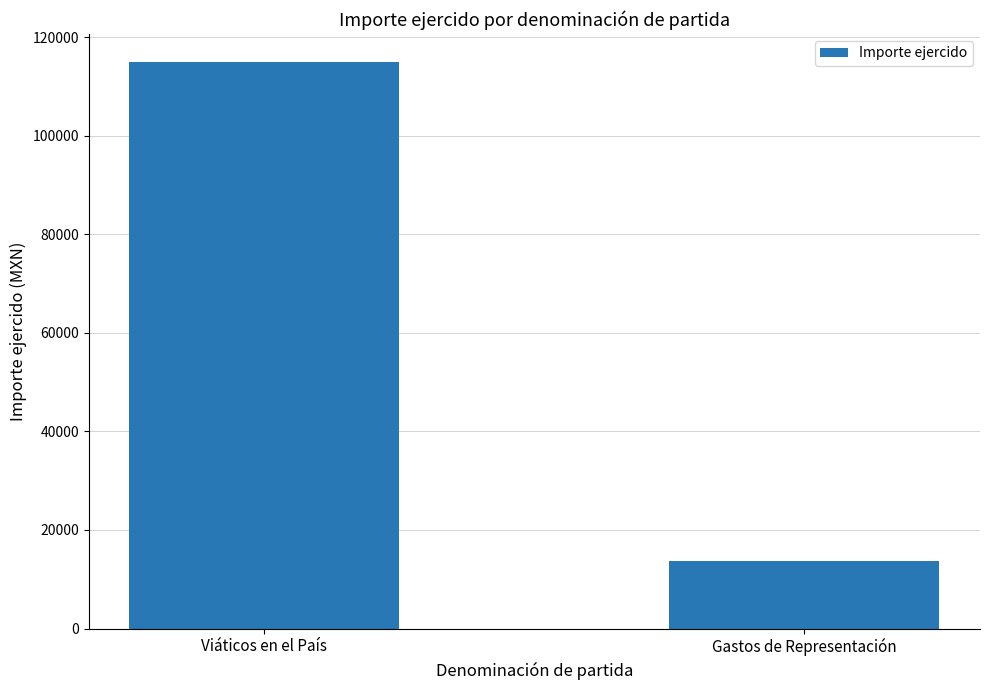

What is the maximum value shown in the chart?

114884.4